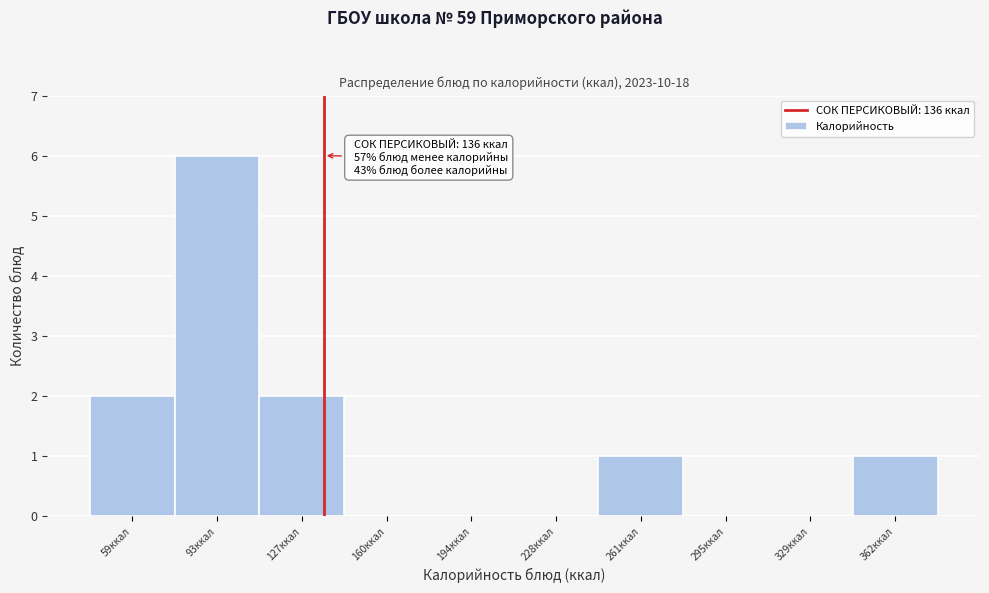

Which range on the x-axis has the tallest bar?

75 to 110